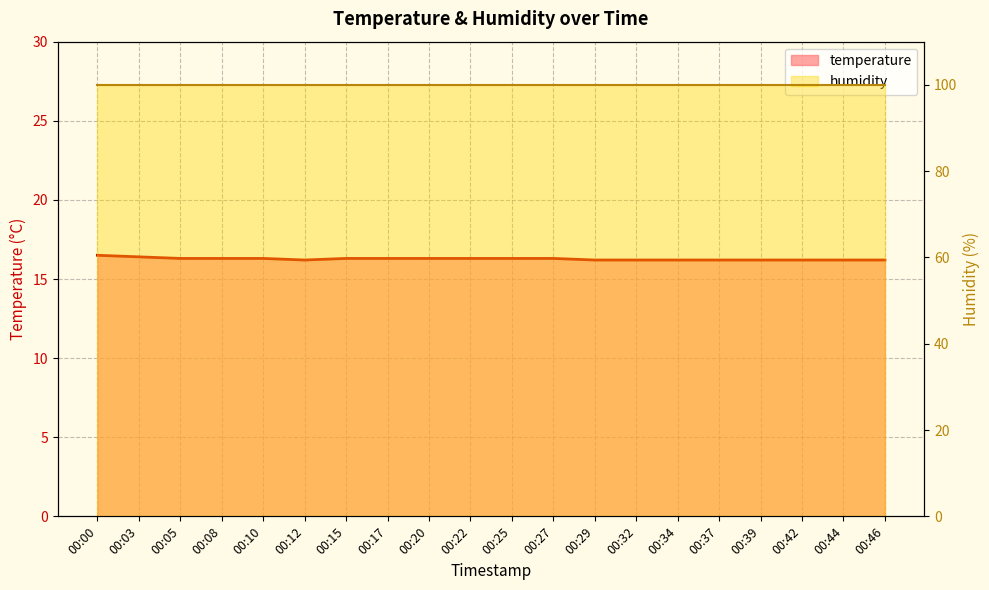

Reading left to right, list all the values displayed in this chart.

temperature: 16.5	16.4	16.3	16.3	16.3	16.2	16.3	16.3	16.3	16.3	16.3	16.3	16.2	16.2	16.2	16.2	16.2	16.2	16.2	16.2
humidity: 99.9	99.9	99.9	99.9	99.9	99.9	99.9	99.9	99.9	99.9	99.9	99.9	99.9	99.9	99.9	99.9	99.9	99.9	99.9	99.9